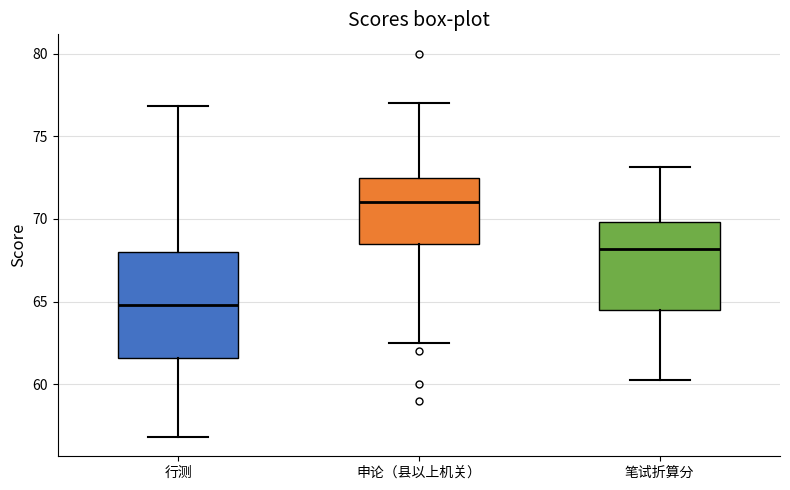

Reading left to right, read every box against the y-axis: the position of its median line, the range the box covers, and the ends of its whiskers. The values are not printed on the chart, so give them approximately, as read against the axis.

行测: median 65.0, box 61.5 to 68.0, whiskers 57.0 to 77.0
申论（县以上机关）: median 71.0, box 68.5 to 72.5, whiskers 62.5 to 77.0
笔试折算分: median 68.0, box 64.5 to 70.0, whiskers 60.0 to 73.0